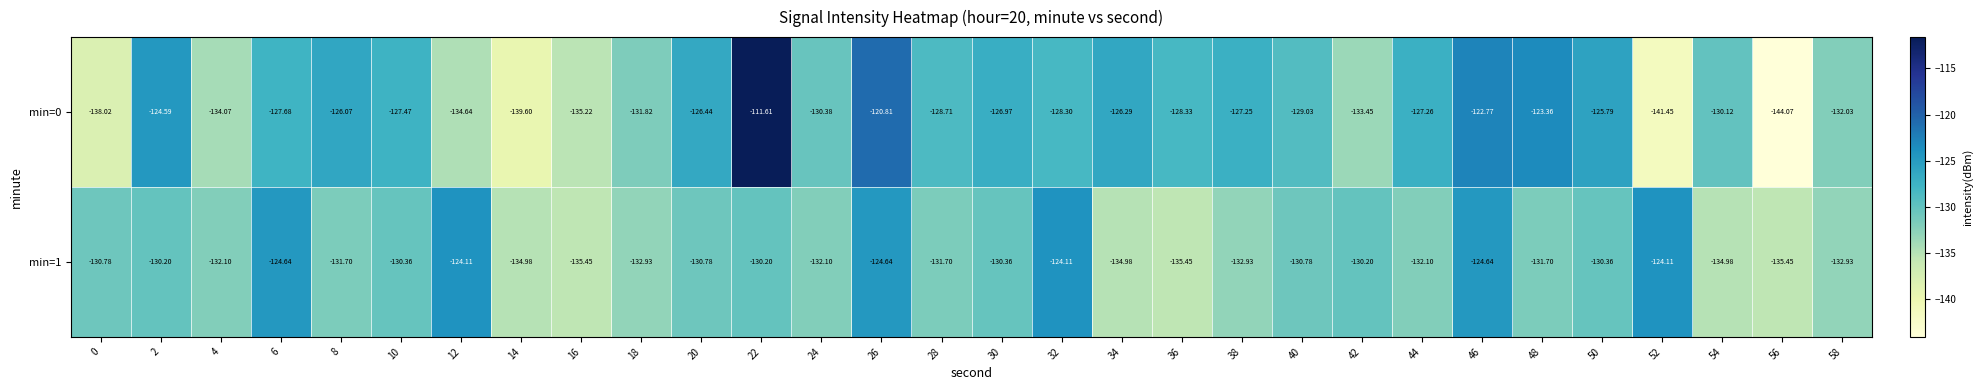

Rank the series by their average value, from highest to lowest.

min=0, min=1